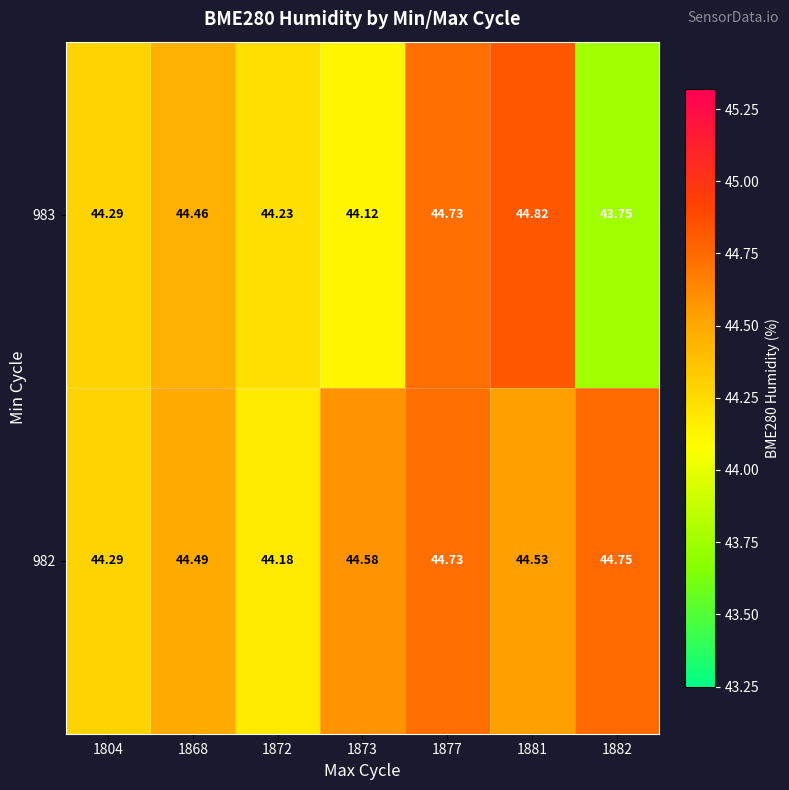

At which category is the sum across all series the highest?

1877